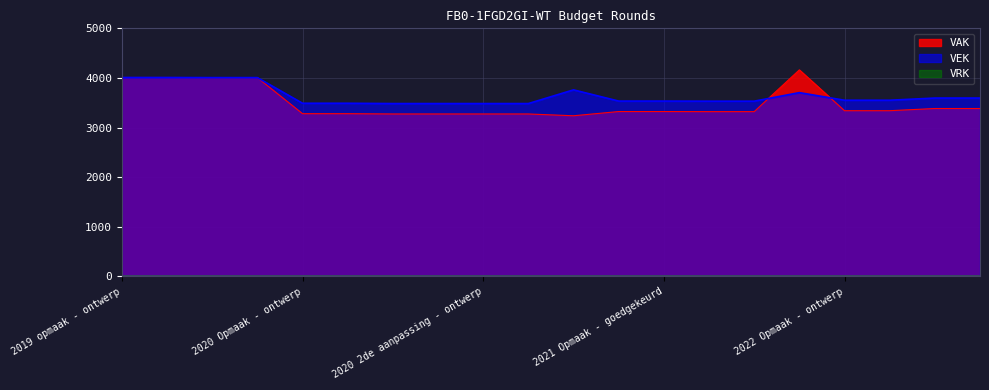

What is the label of the 1st point from the right?

2022 1ste aanpassing - goedgekeurd